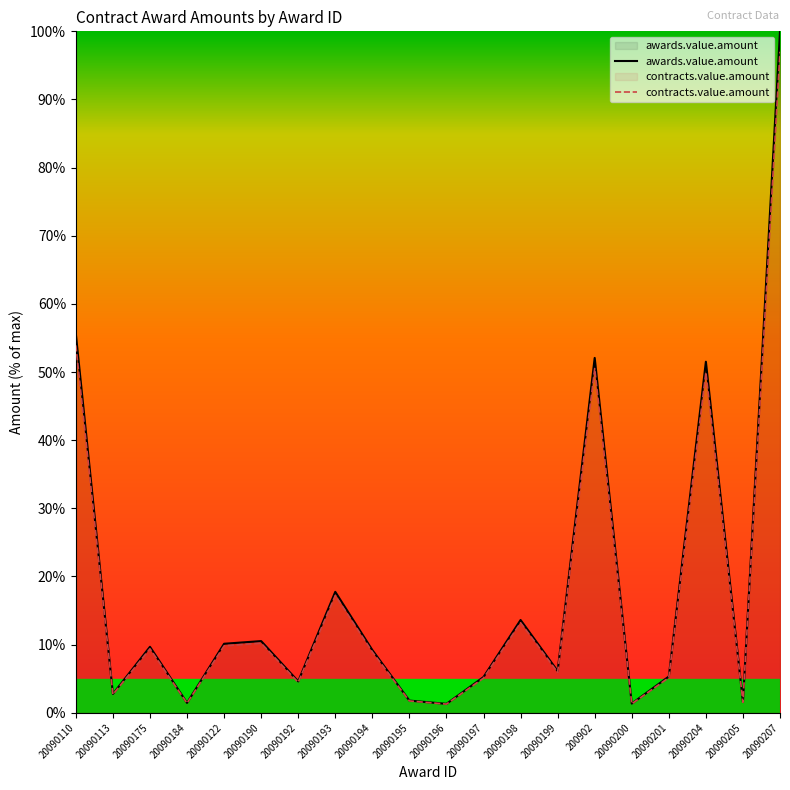

What are all the series names shown in the legend?

awards.value.amount, contracts.value.amount